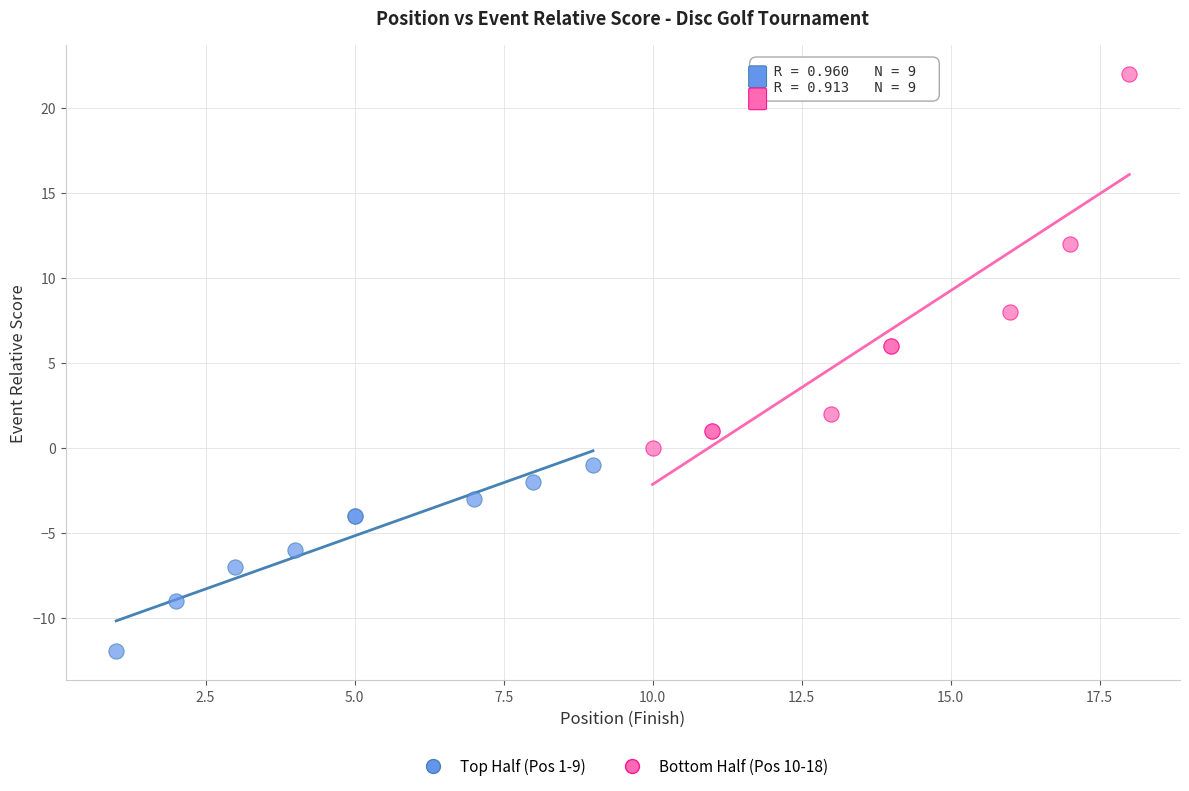

What are all the series names shown in the legend?

Top Half (Pos 1-9), Bottom Half (Pos 10-18)